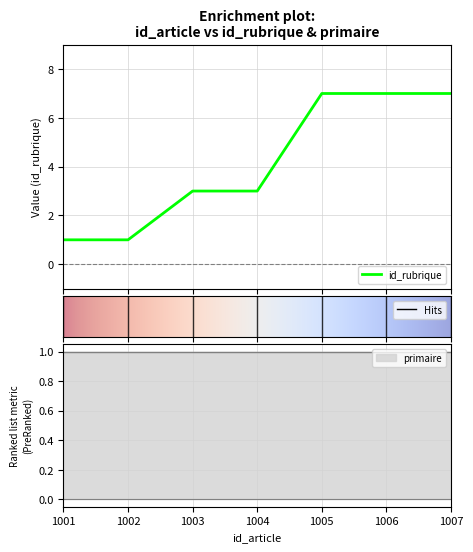

Is it true that the value at 1007 is 13?

False